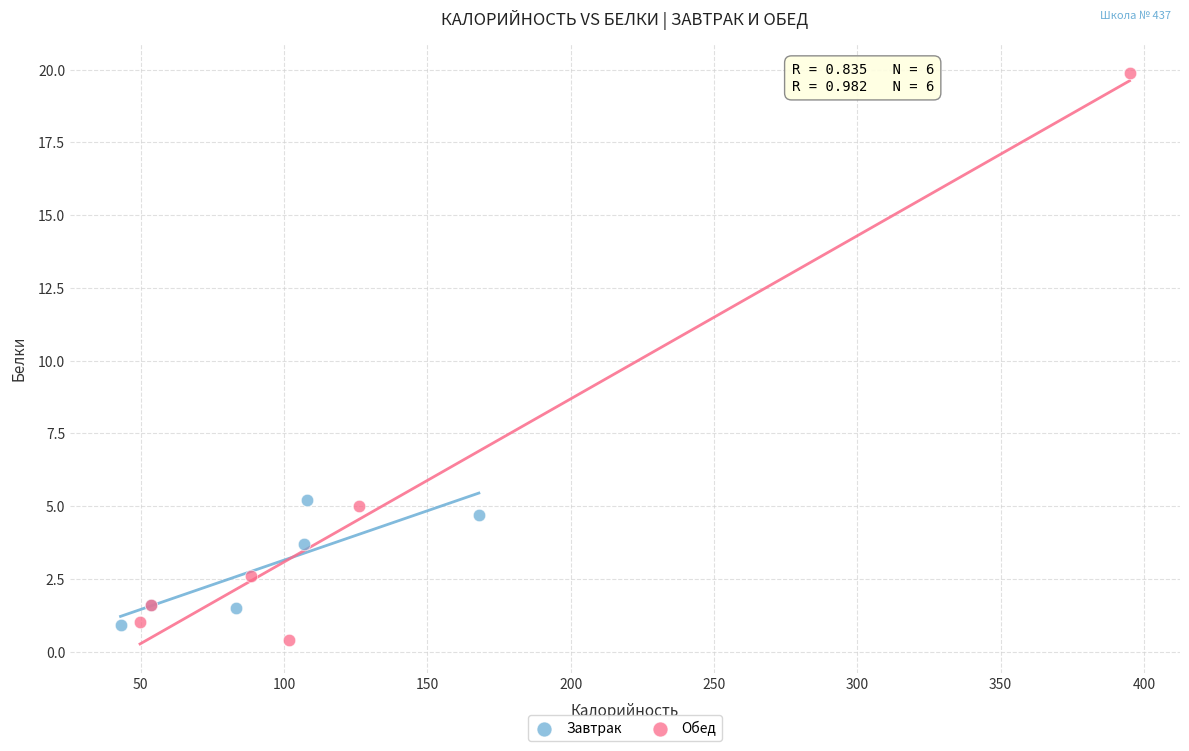

Which series reaches the maximum Y coordinate?

Обед